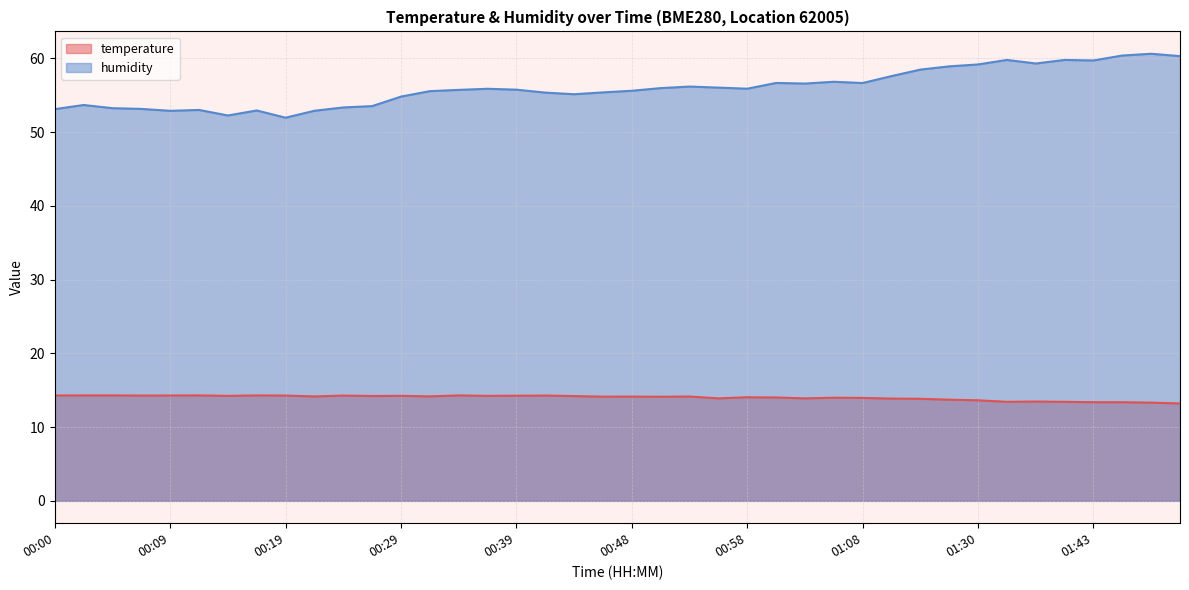

What position from the right is 00:24?

30